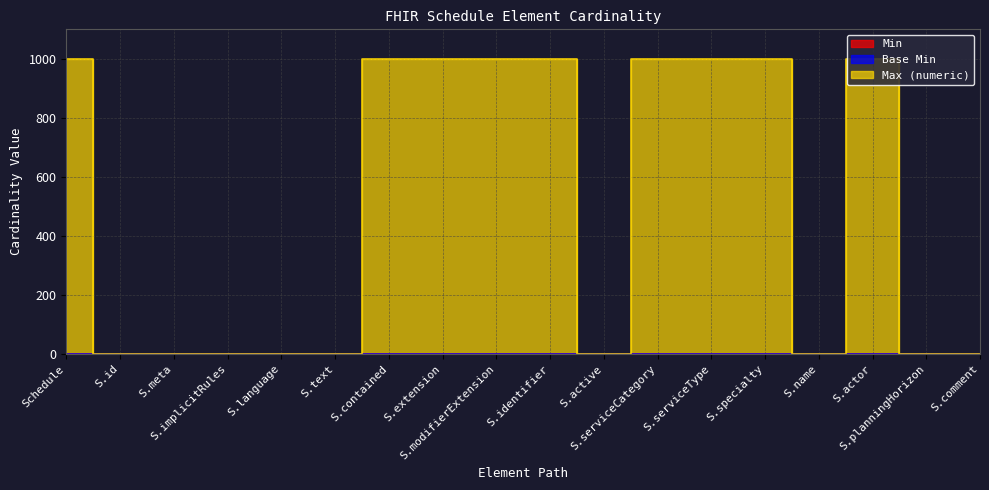

True or false: Min has more than 1 interior local peaks.

False